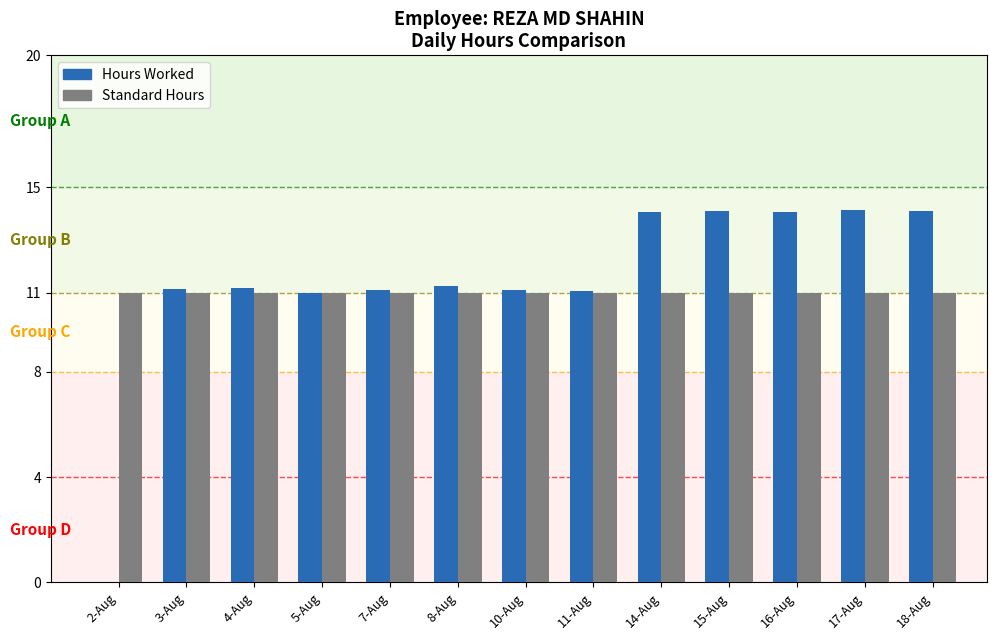

Which series changed the most between 2-Aug and 11-Aug?

Hours Worked